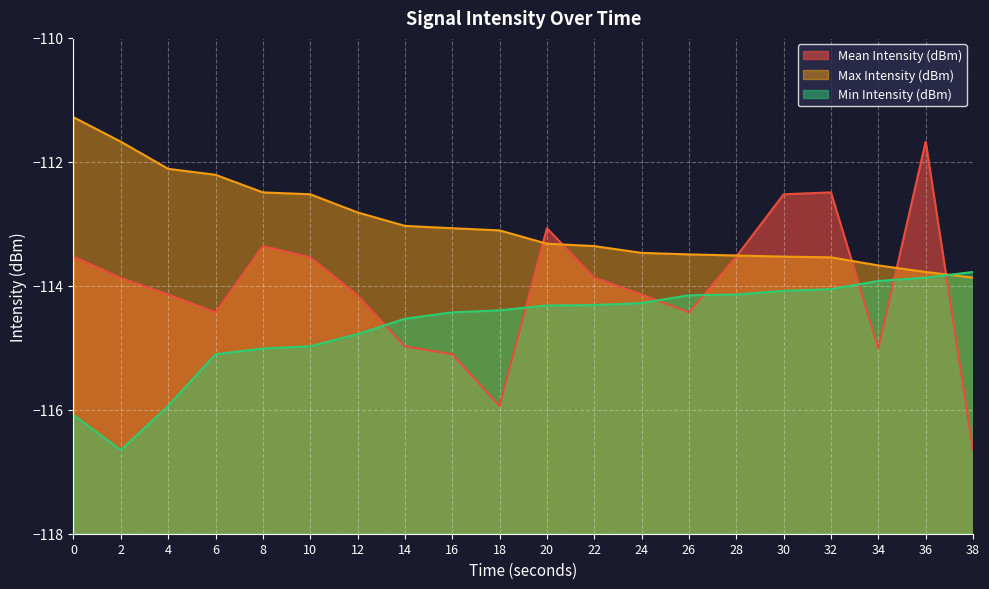

What is the difference between the Min Intensity (dBm) values at 34 and 12?

0.9